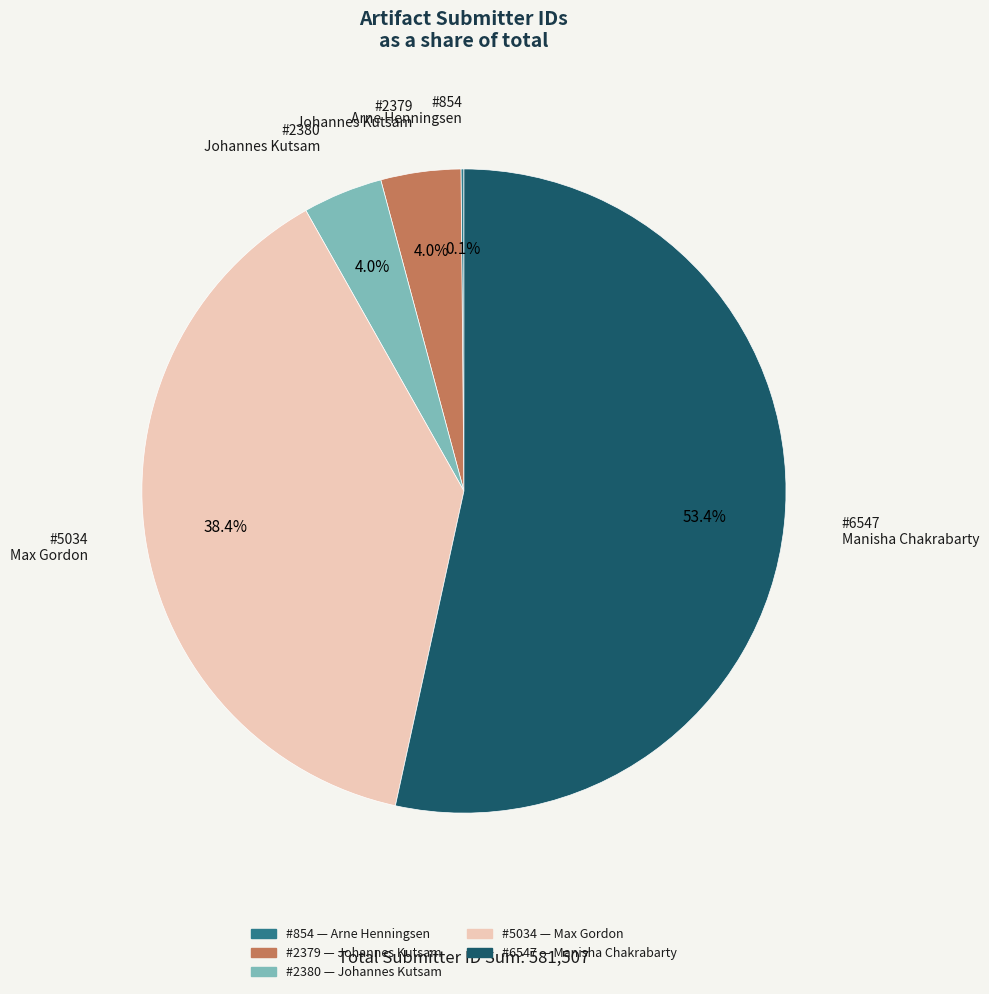

Is there a majority slice in this chart?

Yes